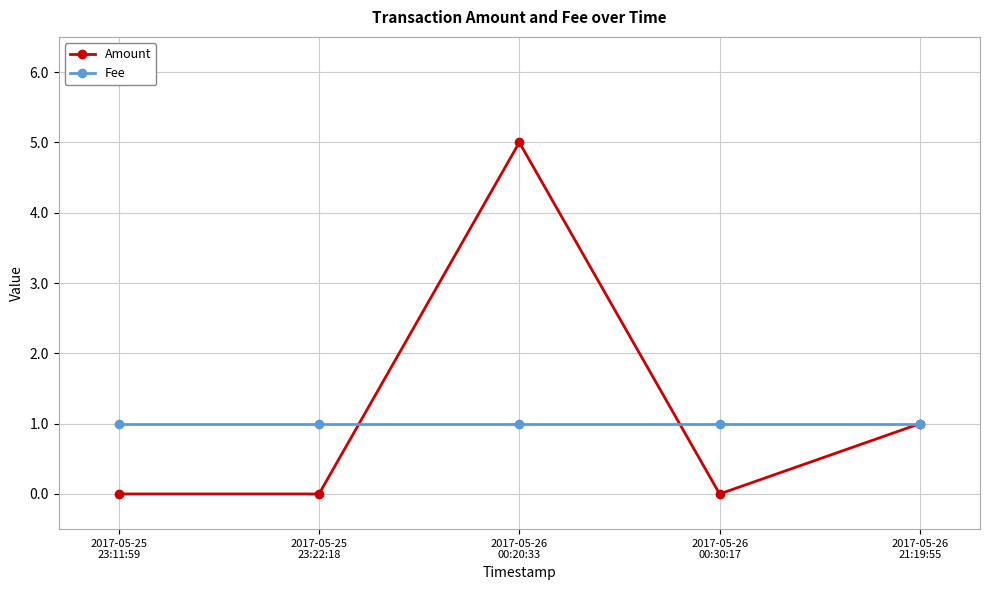

Reading left to right, extract all data points from this chart.

Amount: 2017-05-25
23:11:59=0	2017-05-25
23:22:18=0	2017-05-26
00:20:33=5	2017-05-26
00:30:17=0	2017-05-26
21:19:55=1
Fee: 2017-05-25
23:11:59=1	2017-05-25
23:22:18=1	2017-05-26
00:20:33=1	2017-05-26
00:30:17=1	2017-05-26
21:19:55=1